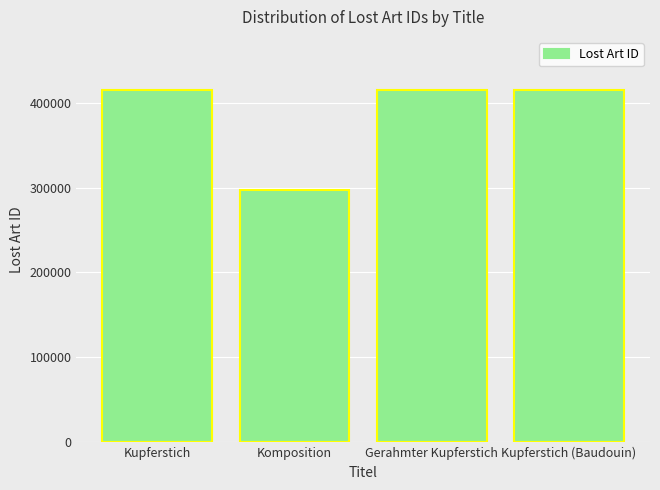

What is the sum of the values at Kupferstich (Baudouin) and Komposition?

712581